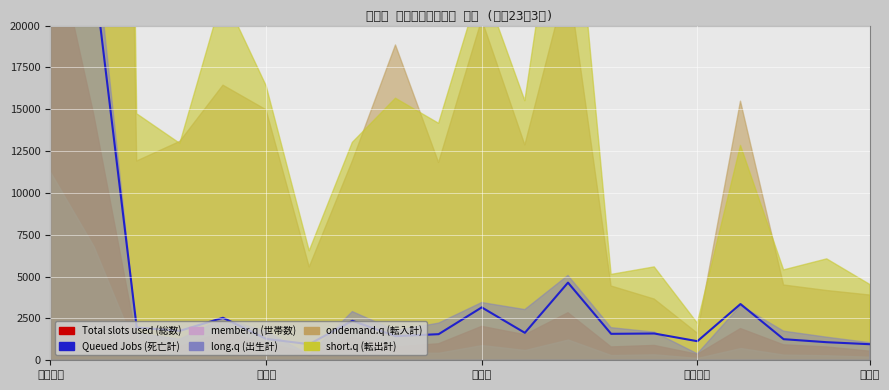

How many points are lower than both their immediate neighbors (excluding endpoints)?

6